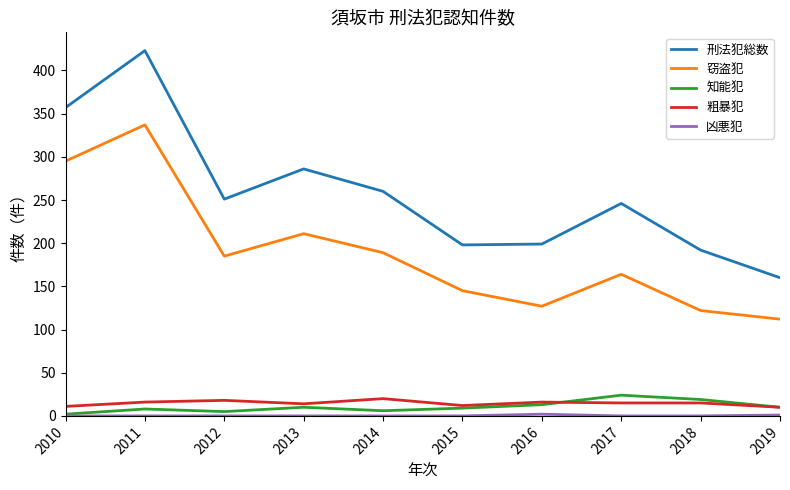

Between 2012 and 2019, which series saw the biggest shift?

刑法犯総数